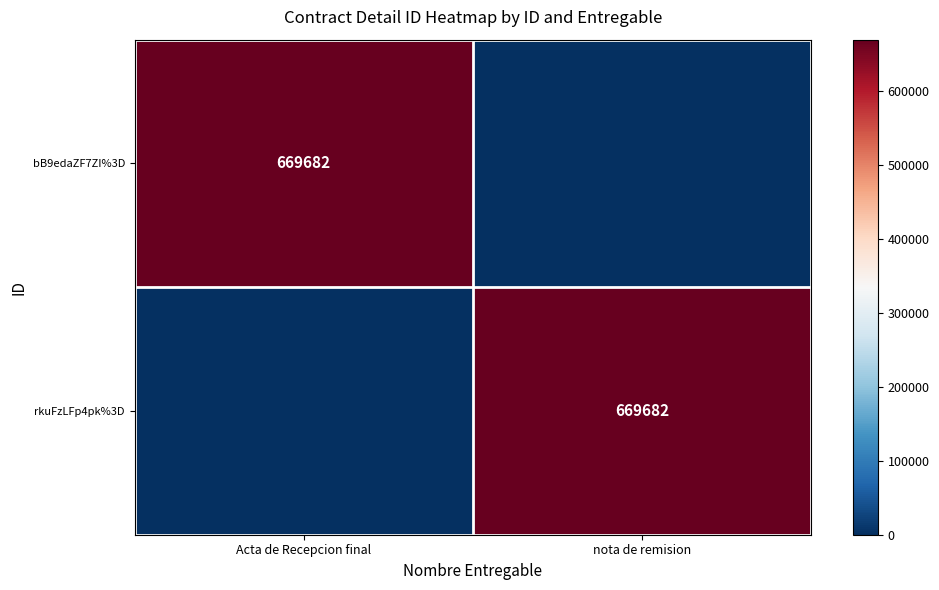

Is it true that rkuFzLFp4pk%3D equals 454410 at nota de remision?

False